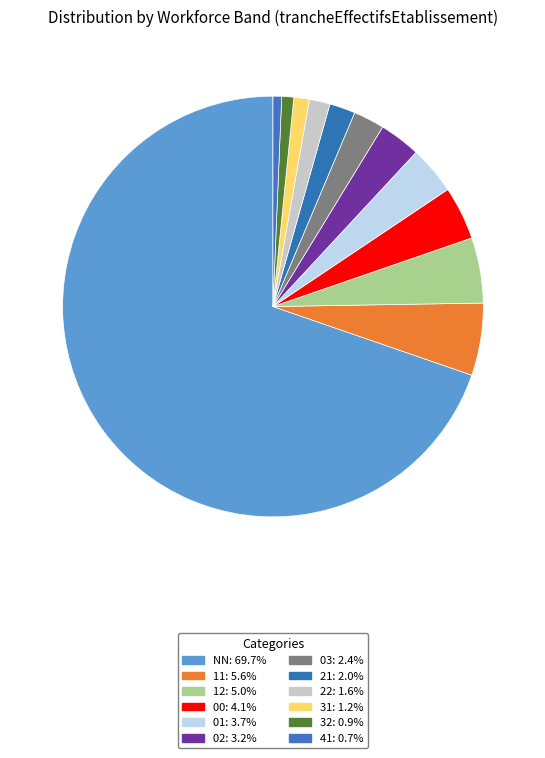

Rank the categories by value from lowest to highest.

41, 32, 31, 22, 21, 03, 02, 01, 00, 12, 11, NN